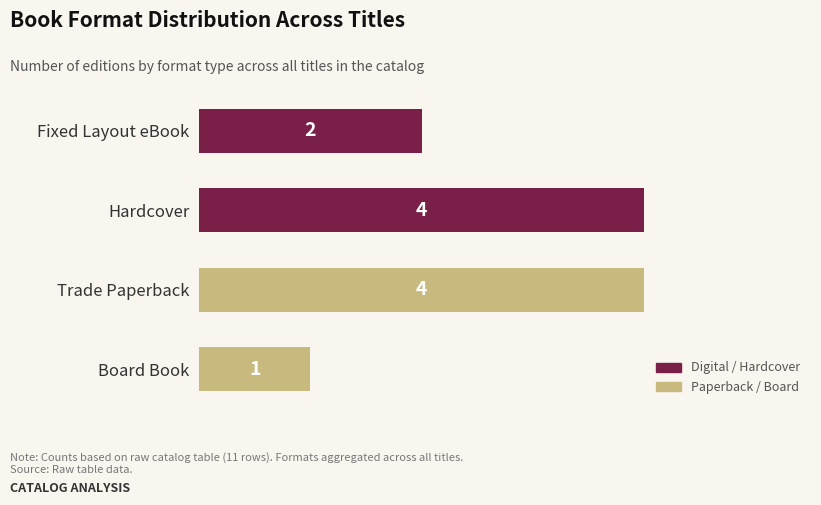

At which category does the chart reach its minimum across all series?

Board Book